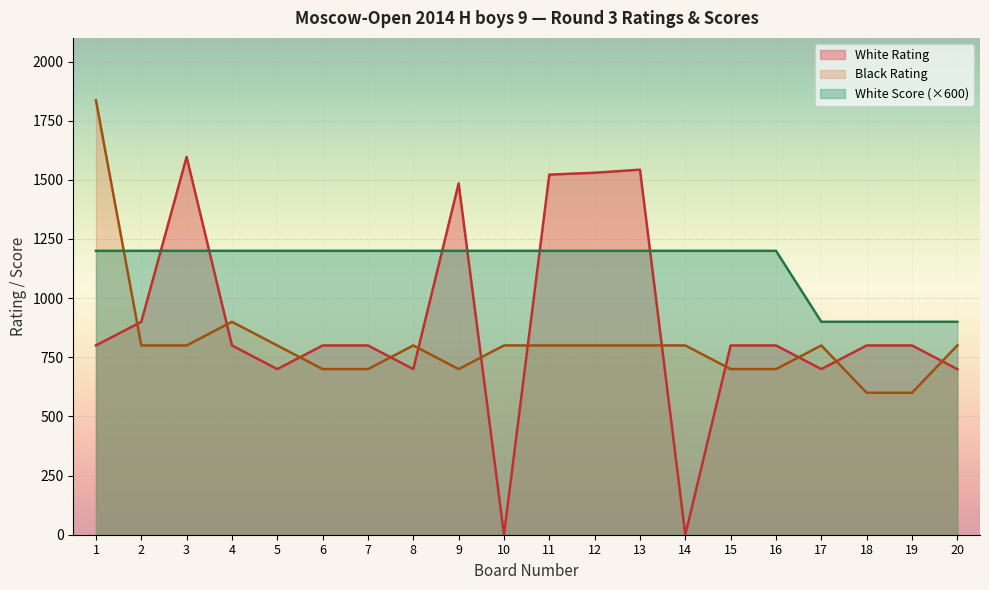

What is the difference between the maximum and minimum values in the White Rating series?

1597